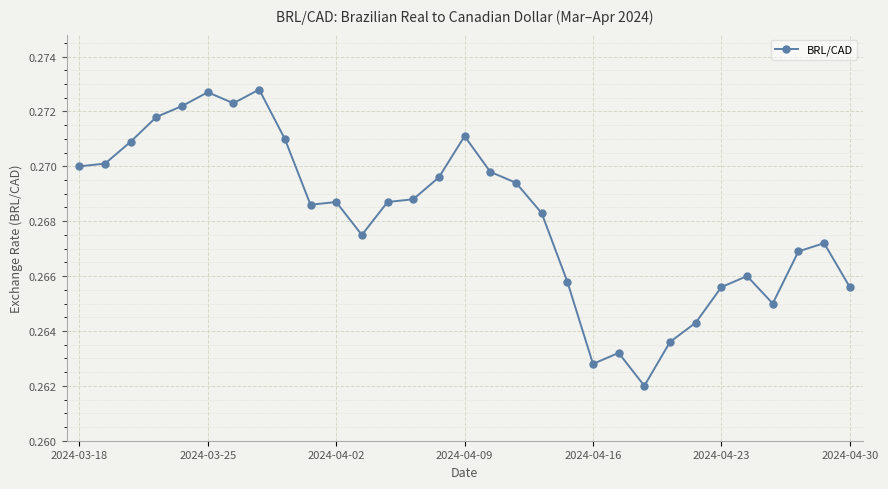

What is the sum of all values?

8.3